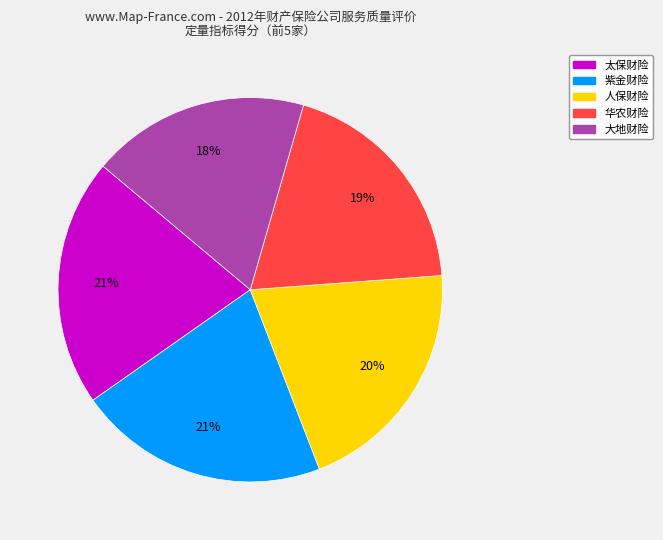

Is there any slice that represents more than half of the pie?

No